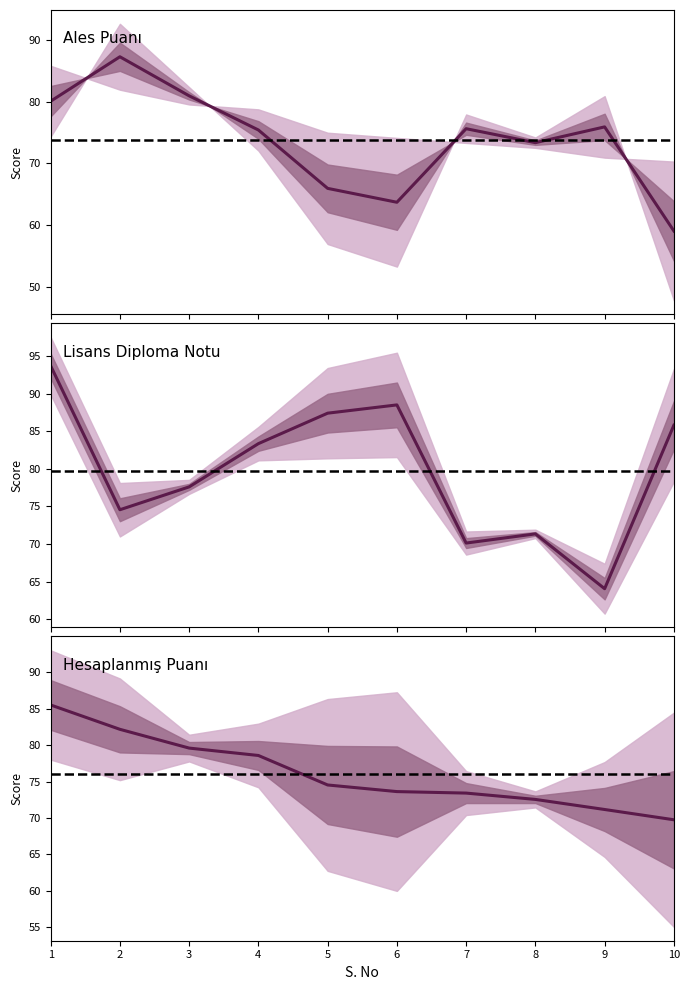

Rank the categories by Ales Puanı value from lowest to highest.

10, 6, 5, 8, 4, 7, 9, 1, 3, 2